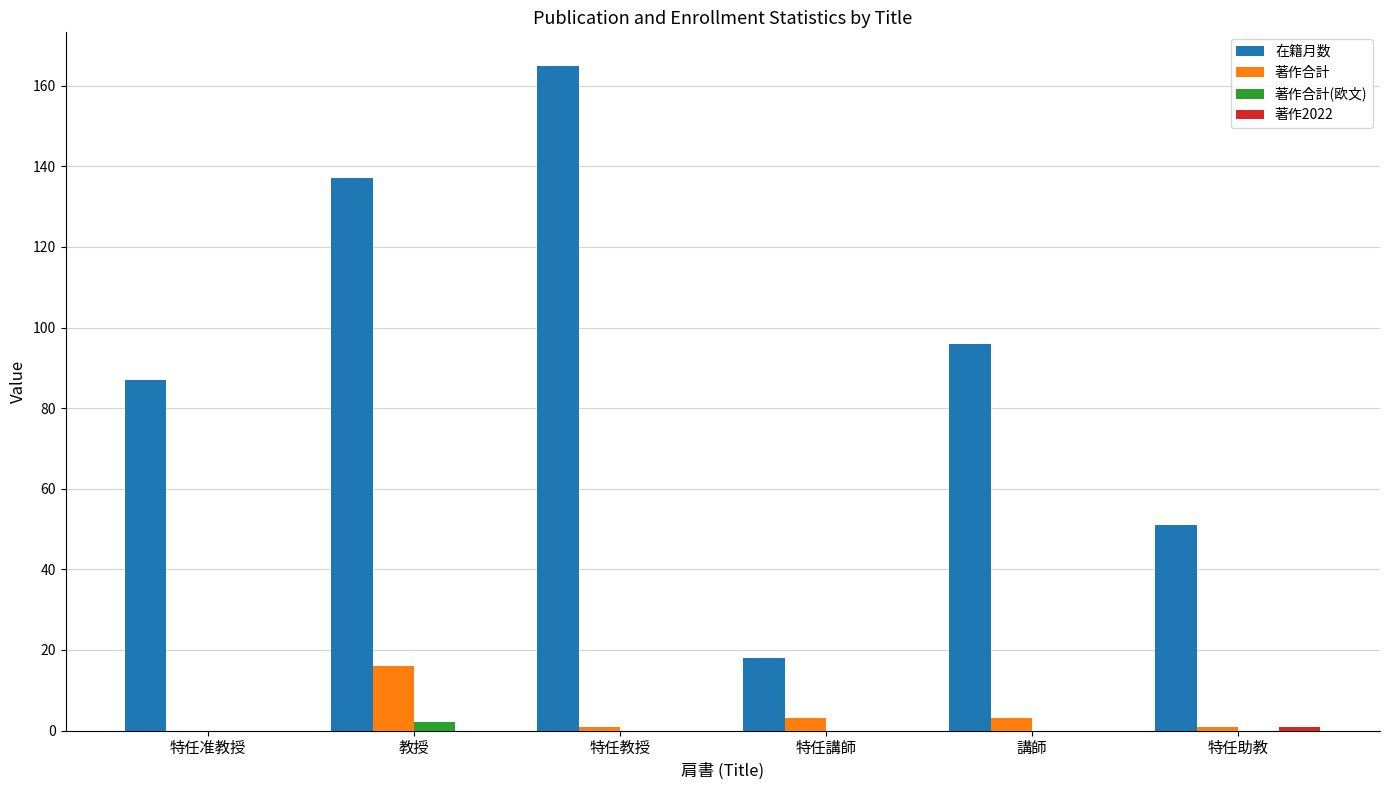

Between 特任講師 and 講師, which series saw the biggest shift?

在籍月数